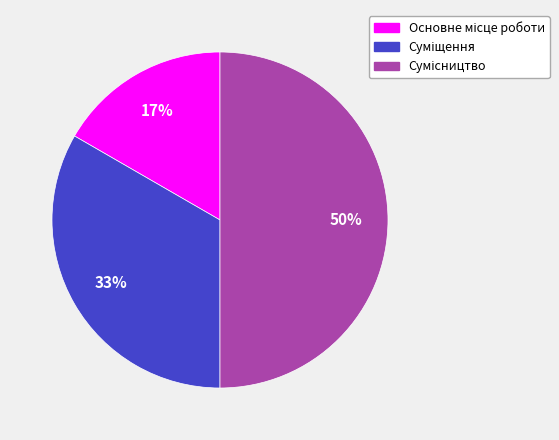

To the nearest percent, what is the difference between the largest and smallest slice percentages?

33%